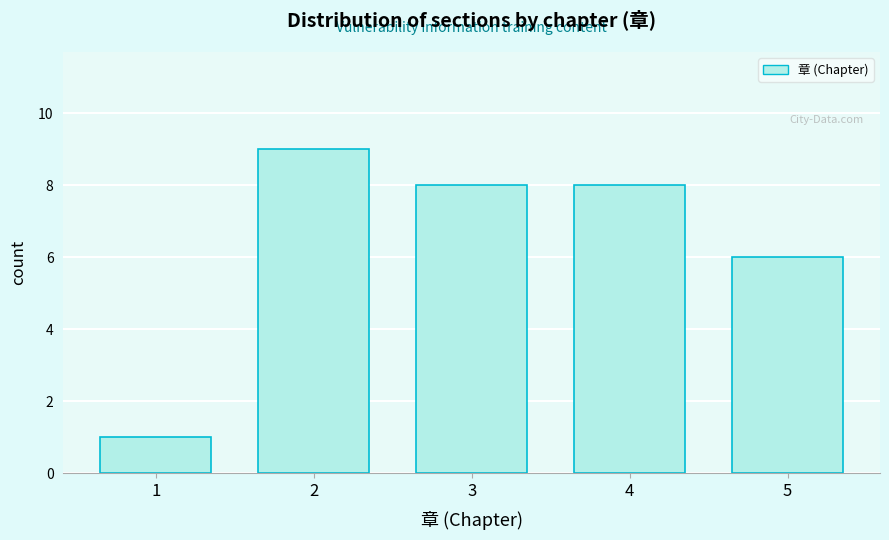

Reading left to right, transcribe all the data shown in this chart.

1	9	8	8	6